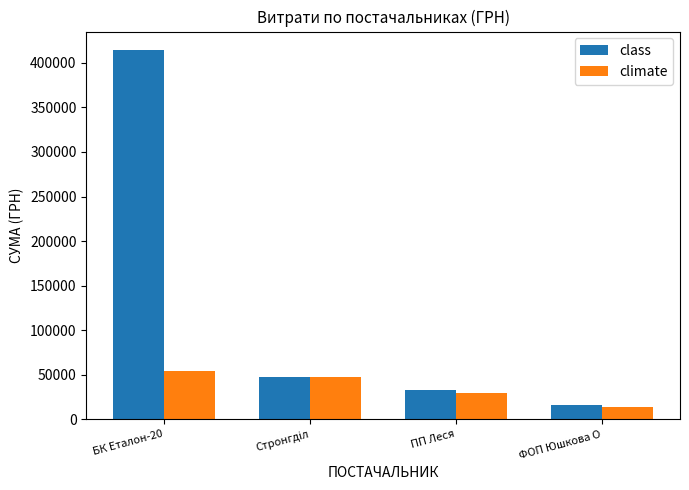

What is the difference between the second highest and minimum values in the class series?

31362.0